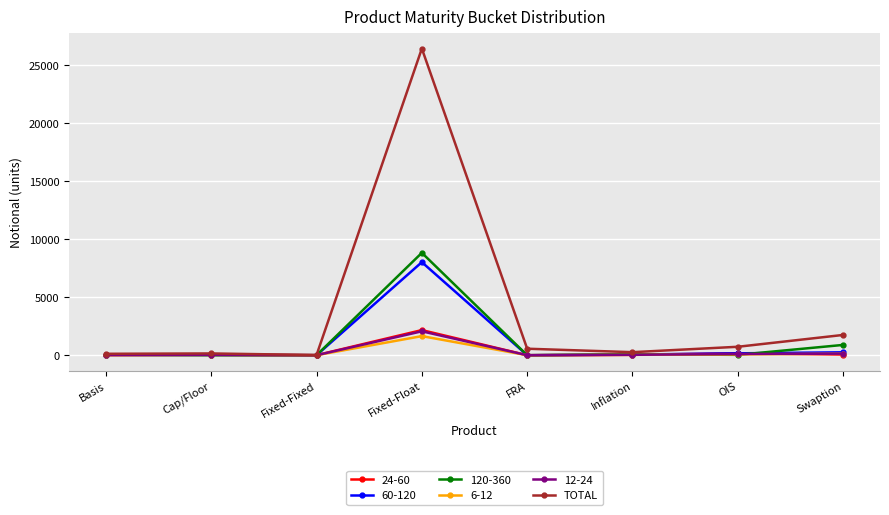

Which series has the largest total across all categories?

TOTAL